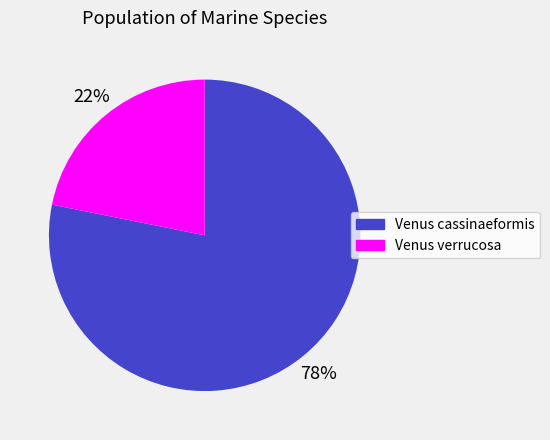

Count the number of slices in the pie.

2